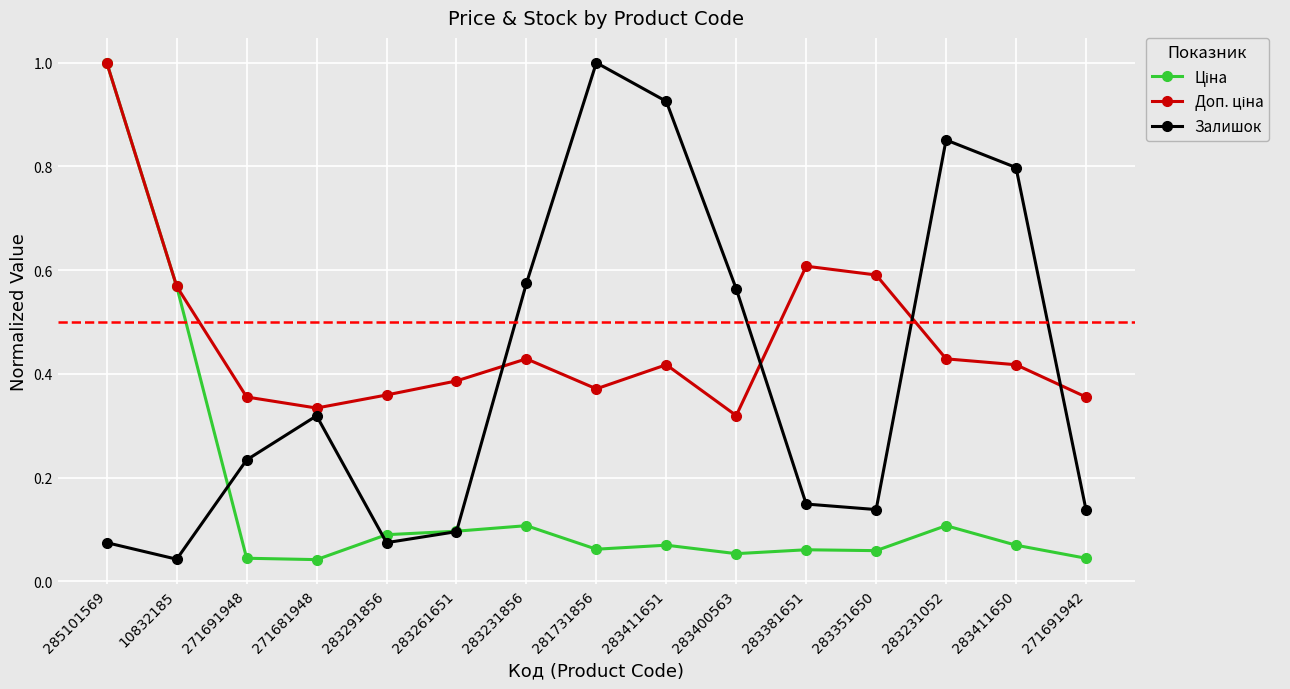

At which category is the sum across all series the highest?

285101569